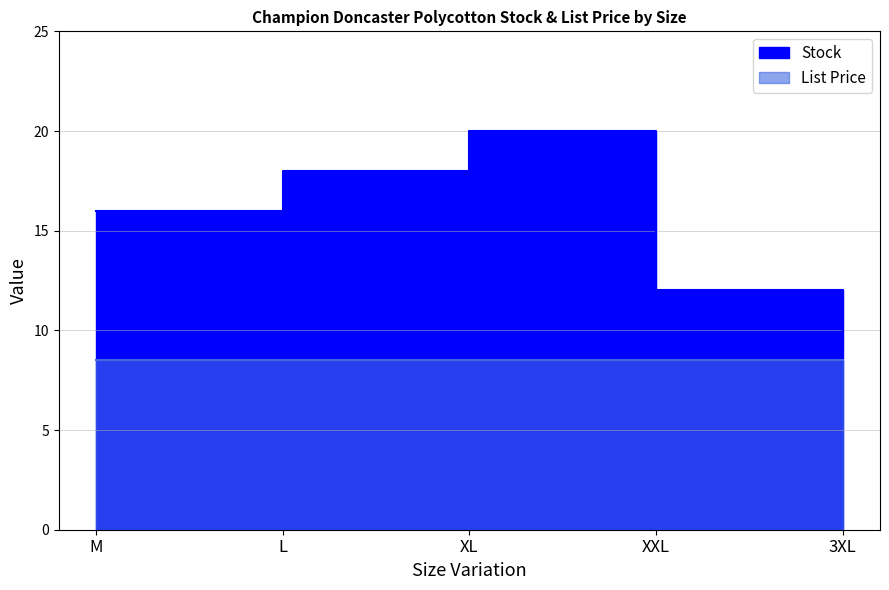

What is the change in value from L to XXL?

-6